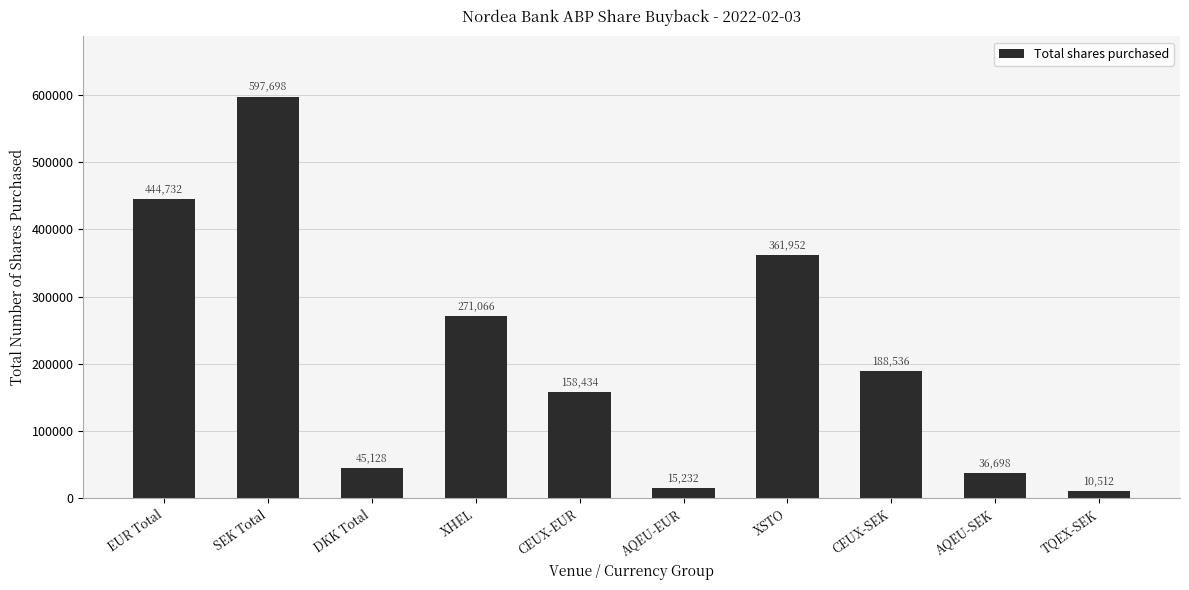

Count the number of data series in this chart.

1